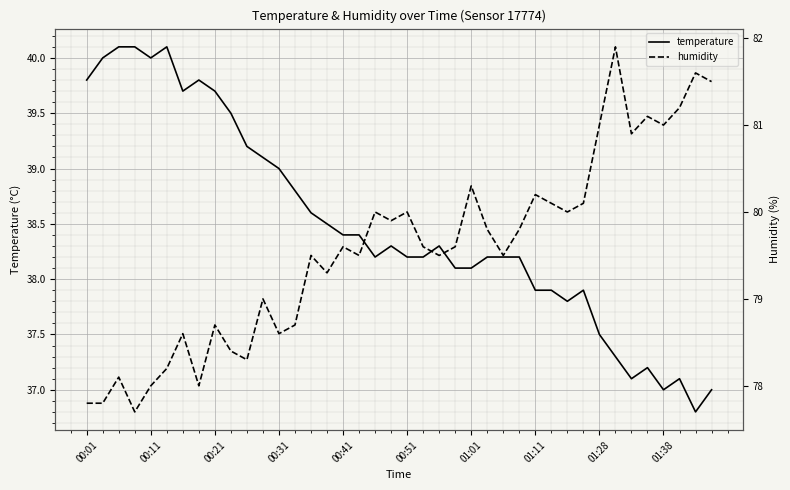

Rank the series by their maximum value, from highest to lowest.

humidity, temperature